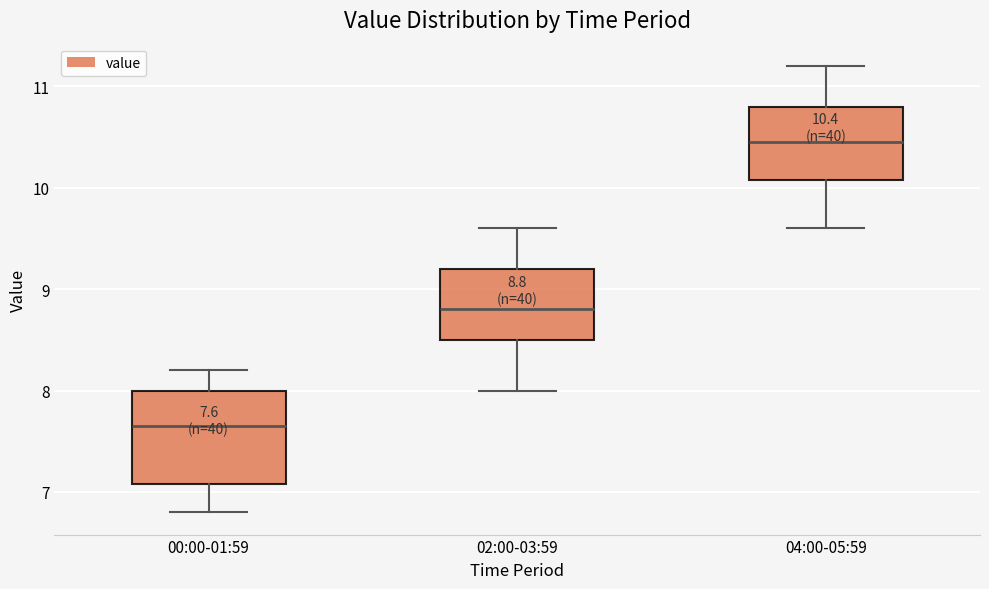

Which box has the highest median line?

04:00-05:59